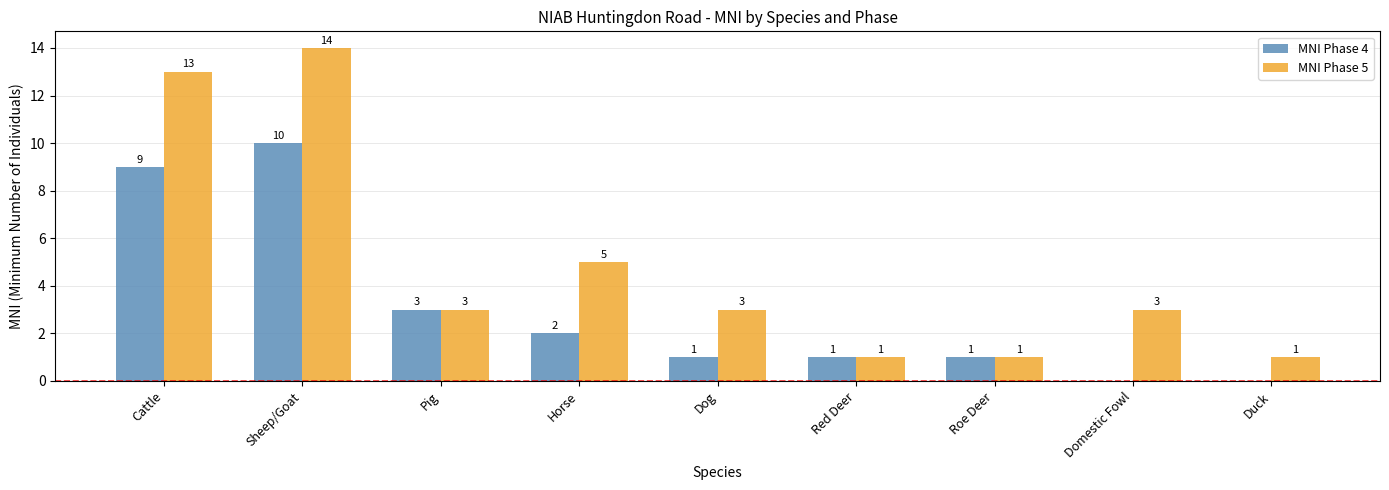

True or false: MNI Phase 5 has a value of 13 at Cattle.

True